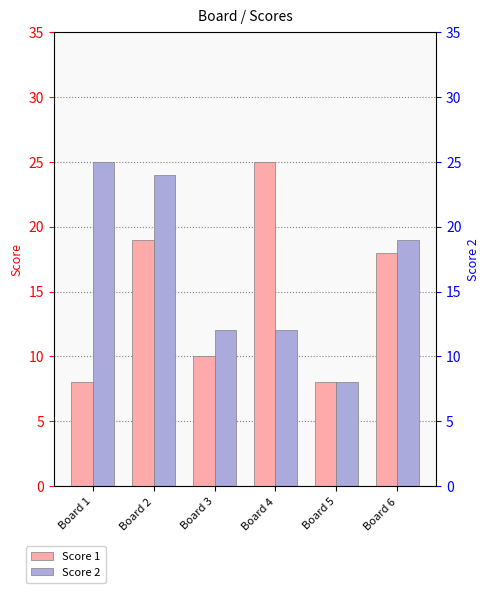

What is the minimum value shown in the chart?

8